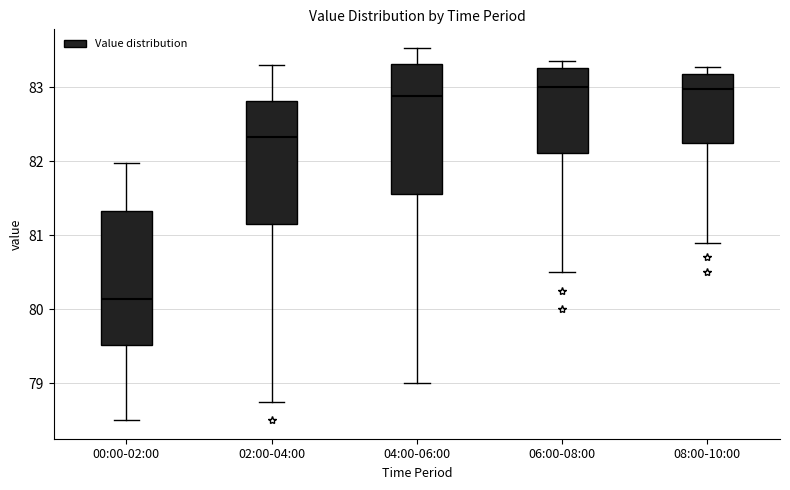

Where does the median line of the box for 06:00-08:00 sit on the y-axis? The values are not printed on the chart, so give them approximately, as read against the axis.

83.0